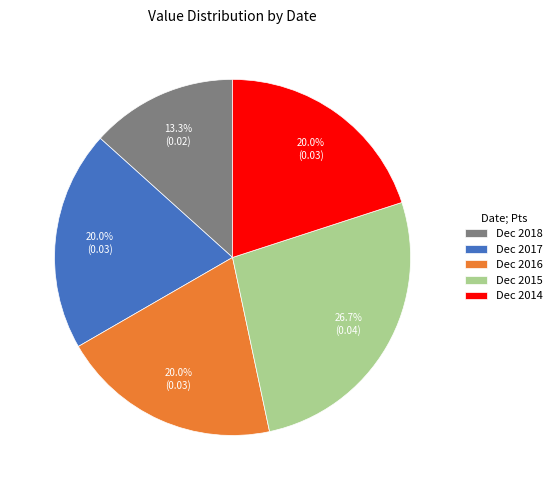

Which category has the smallest portion of the pie?

Dec 2018